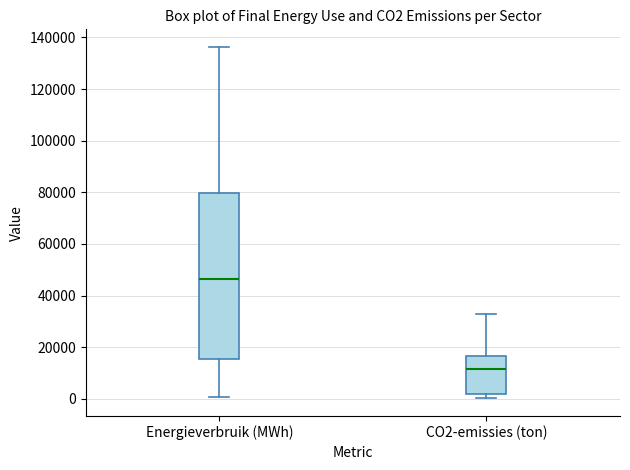

Which box's median line is the lowest?

CO2-emissies (ton)